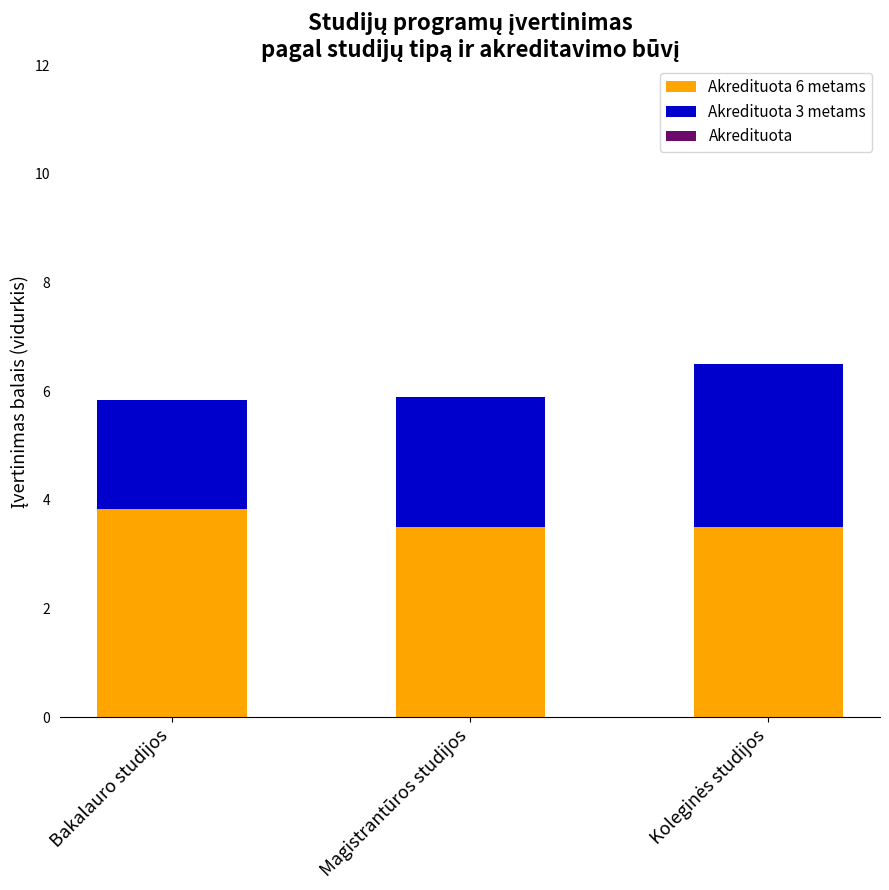

What is the sum of all Akredituota 6 metams values?

10.8